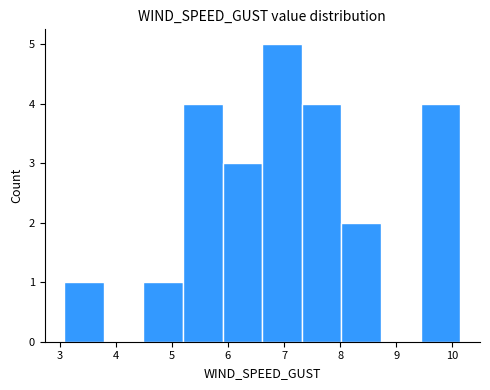

Which range on the x-axis has the tallest bar?

6.6 to 7.3